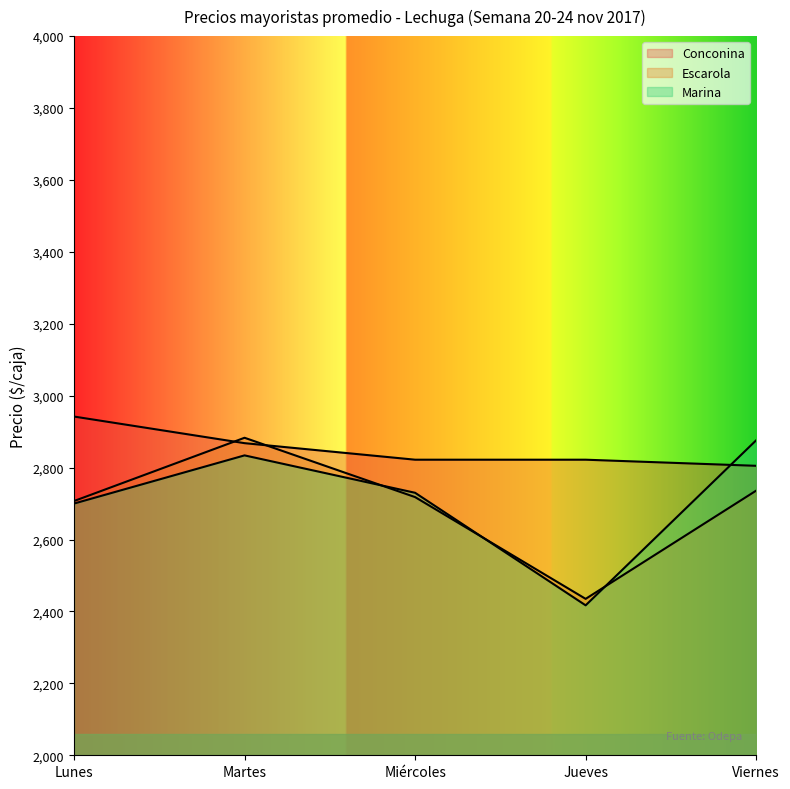

What position from the left is Jueves?

4